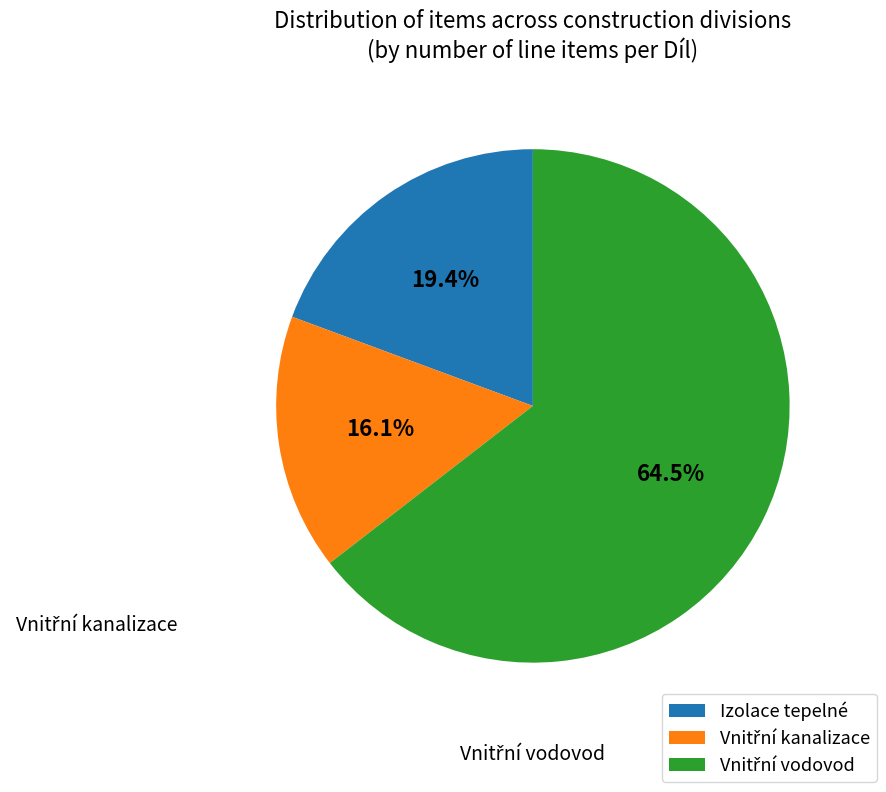

Is there a majority slice in this chart?

Yes